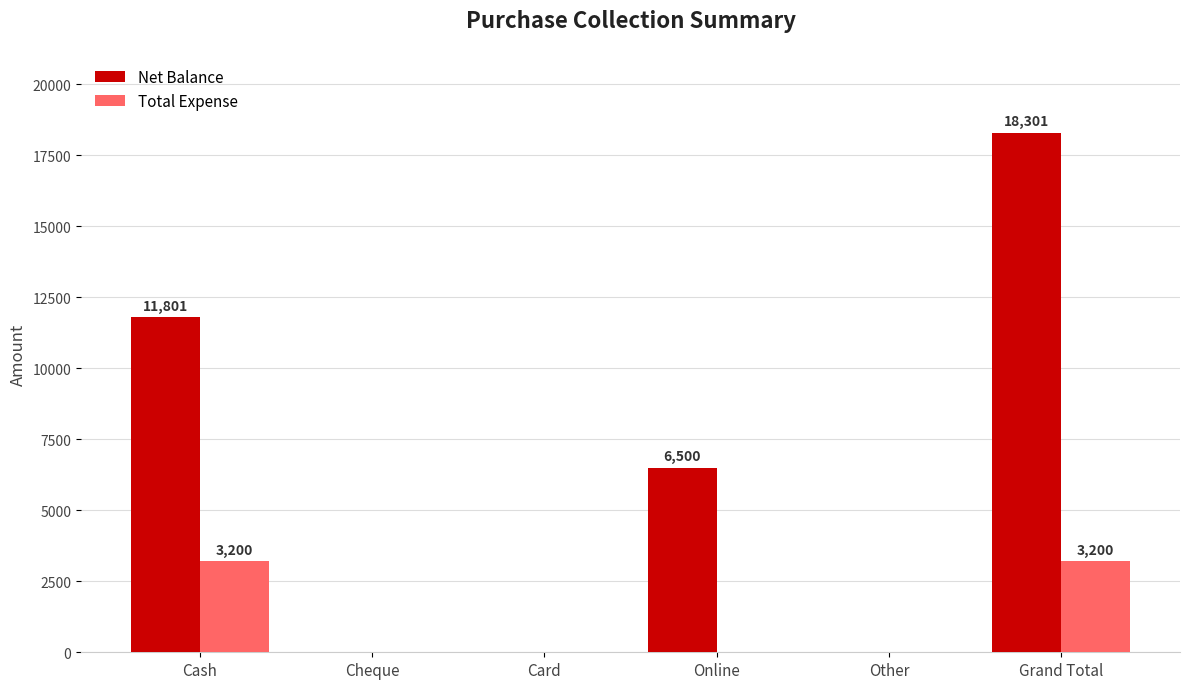

At which label does Net Balance reach its peak?

Grand Total